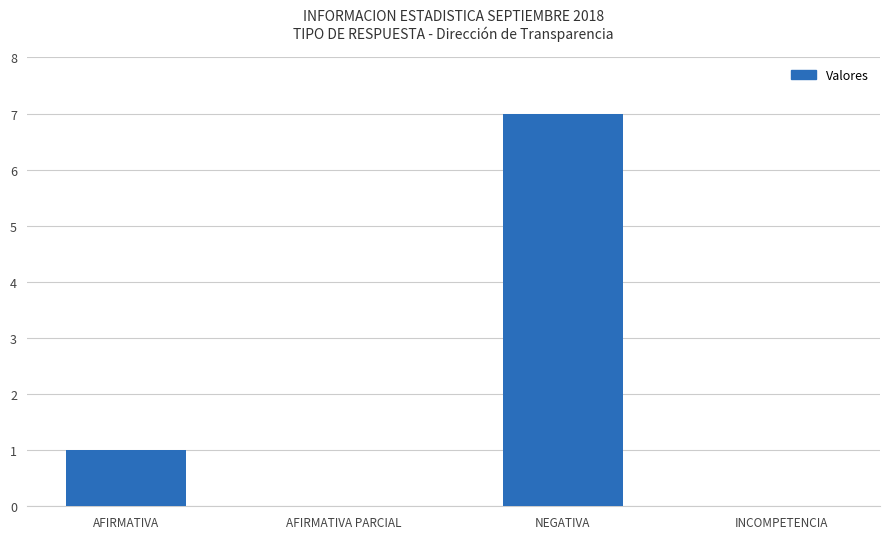

The chart shows a value of -2 at INCOMPETENCIA. True or false?

False